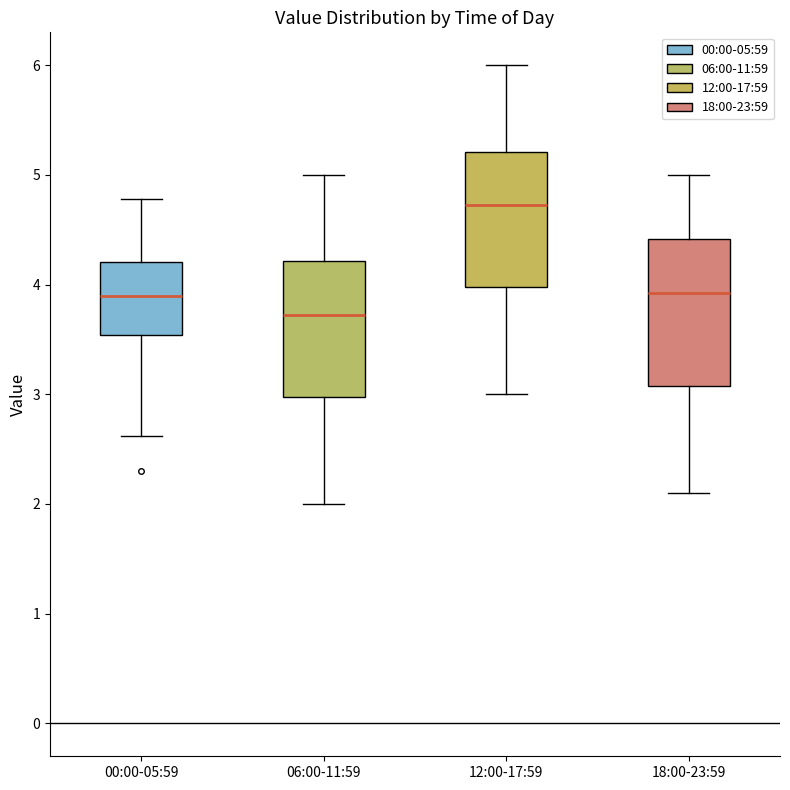

Reading left to right, transcribe this box plot: for each box, give where its median line is, the range the box spans, and where its two whiskers end, as read against the y-axis. The values are not printed on the chart, so give them approximately, as read against the axis.

00:00-05:59: median 3.9, box 3.5 to 4.2, whiskers 2.6 to 4.8
06:00-11:59: median 3.7, box 3.0 to 4.2, whiskers 2.0 to 5.0
12:00-17:59: median 4.7, box 4.0 to 5.2, whiskers 3.0 to 6.0
18:00-23:59: median 3.9, box 3.1 to 4.4, whiskers 2.1 to 5.0